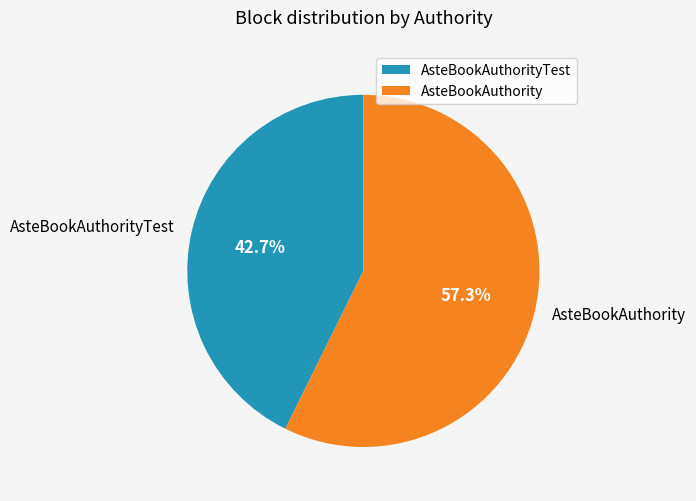

True or false: AsteBookAuthorityTest accounts for 43% of the total.

True